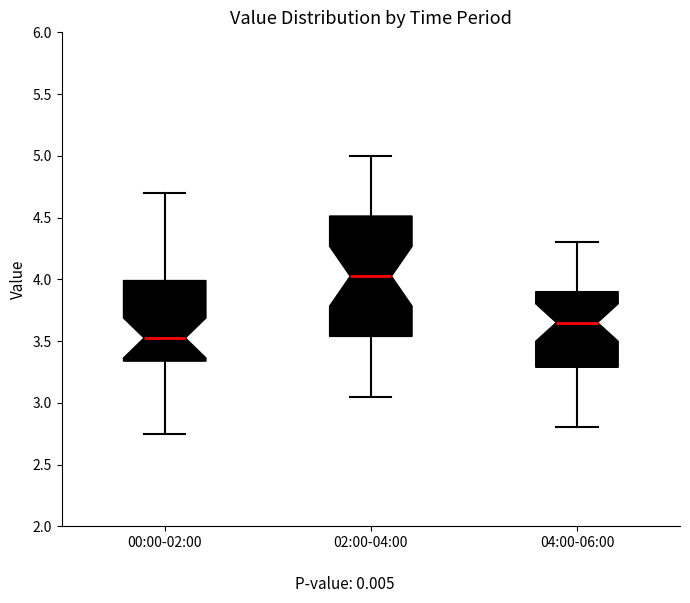

Which box's median line is the lowest?

00:00-02:00